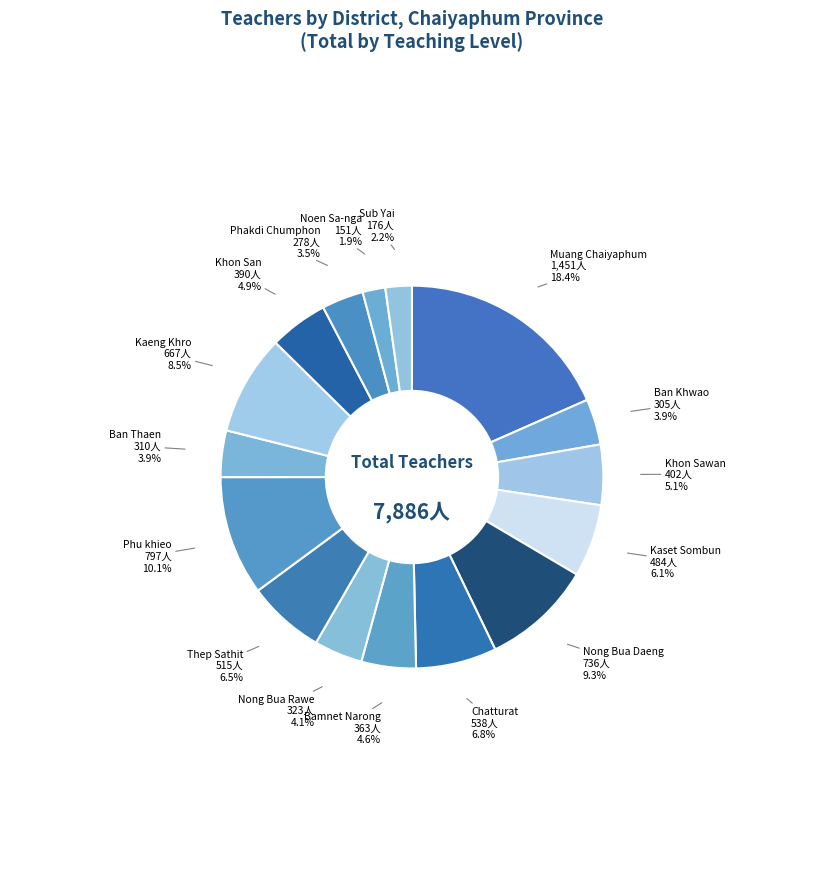

Which slice is the smallest?

Noen Sa-nga